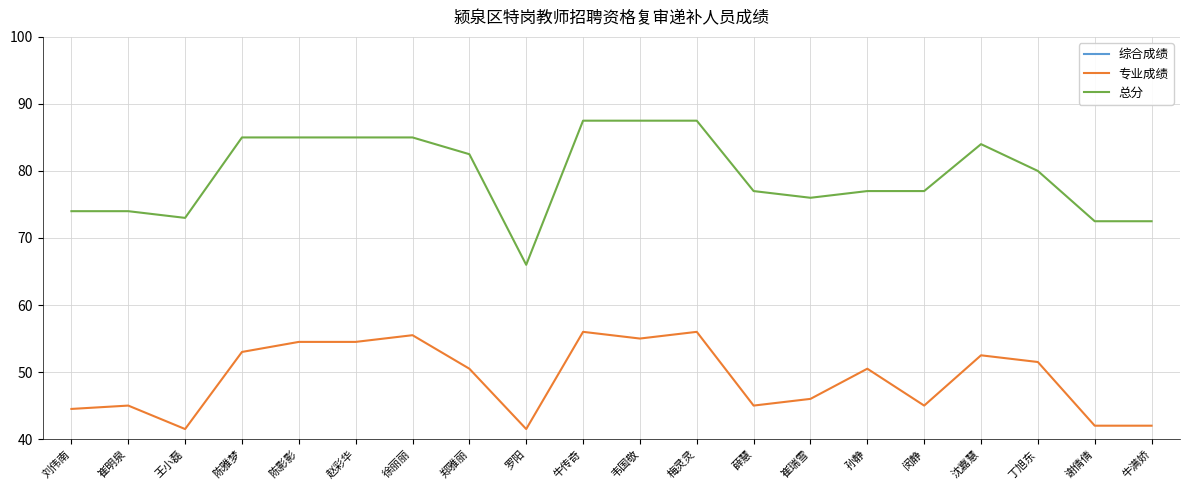

Which has a higher value, 崔瑞雪 or 谢倩倩?

谢倩倩